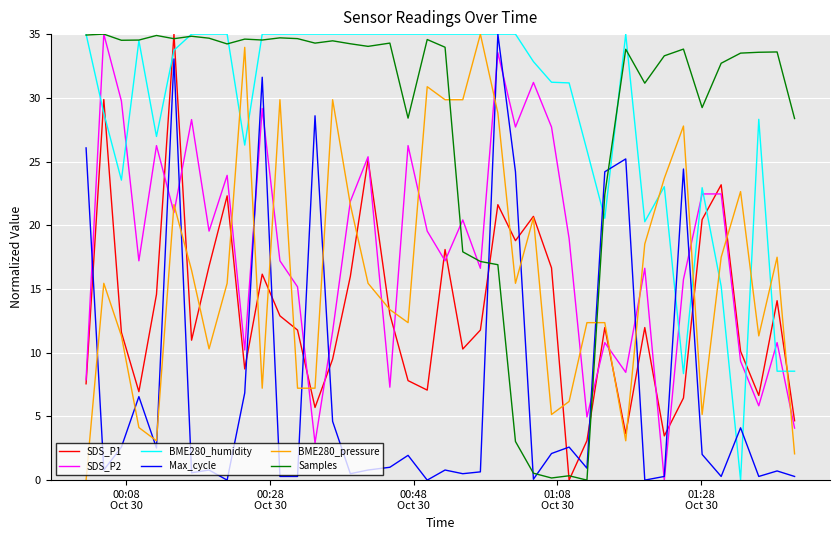

What is the maximum value shown in the chart?

35.0